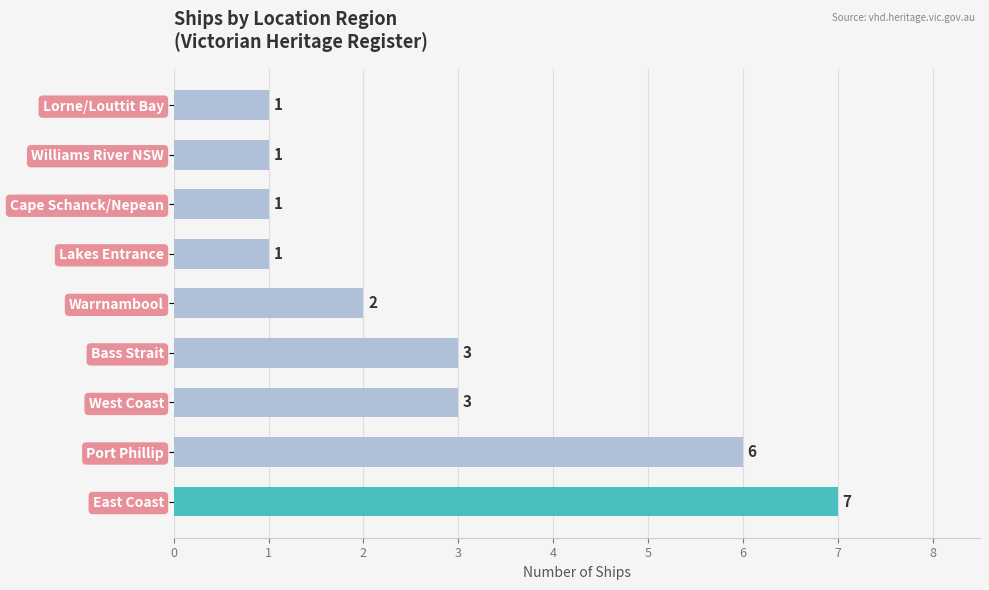

Approximately how many times larger is the value at Lakes Entrance compared to Williams River NSW?

1.0